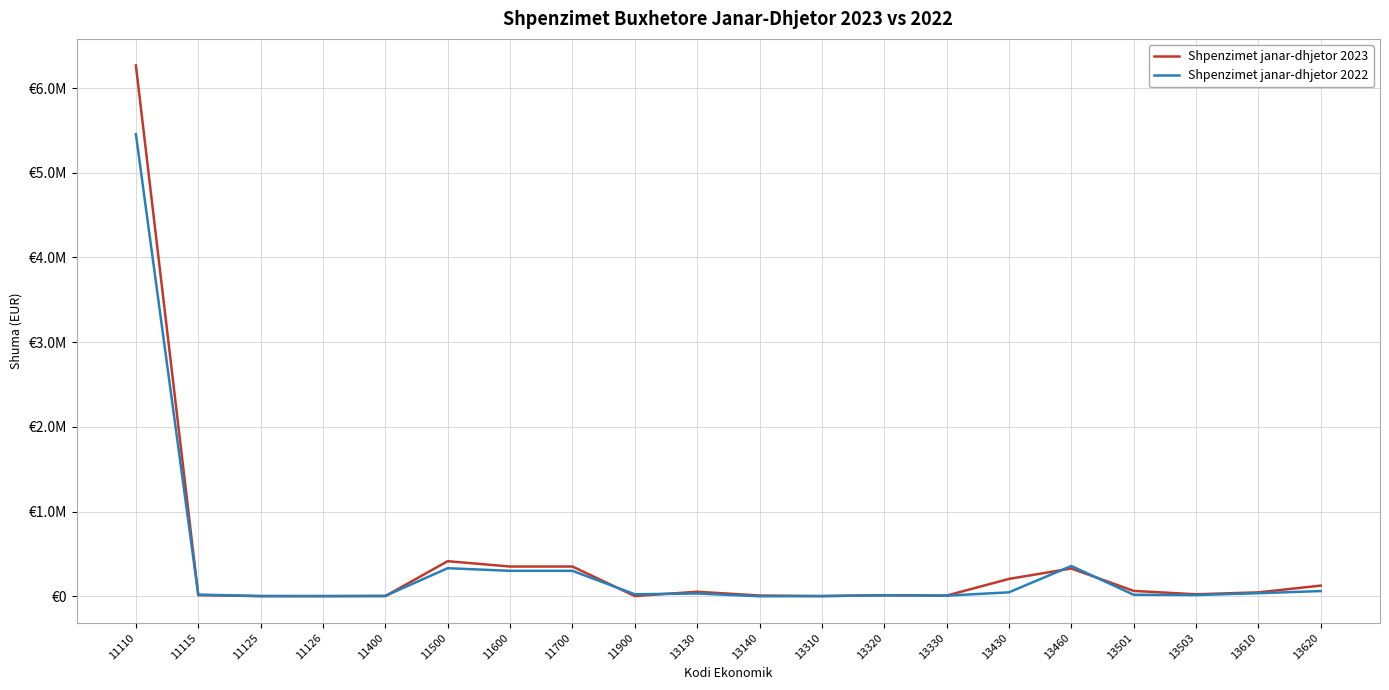

Rank the series by their maximum value, from lowest to highest.

Shpenzimet janar-dhjetor 2022, Shpenzimet janar-dhjetor 2023